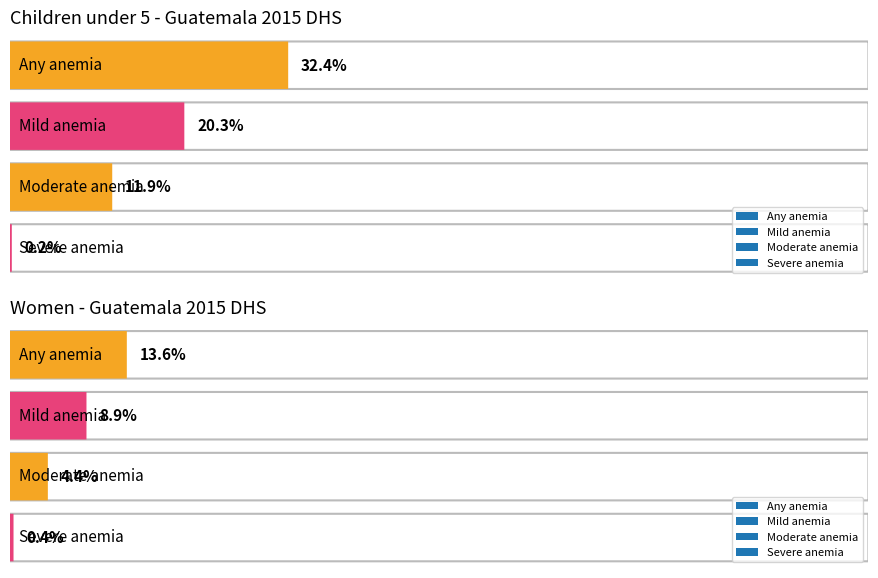

Are the bars grouped side by side (vs. stacked)?

No